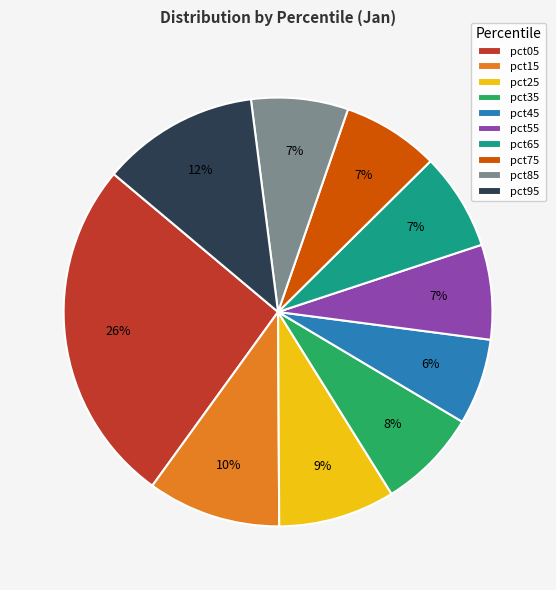

Count the number of slices in the pie.

10